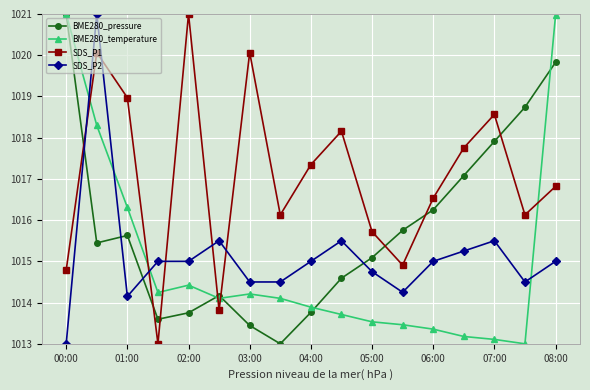

What is the value of the SDS_P1 point at the 9th from the left?

1017.3